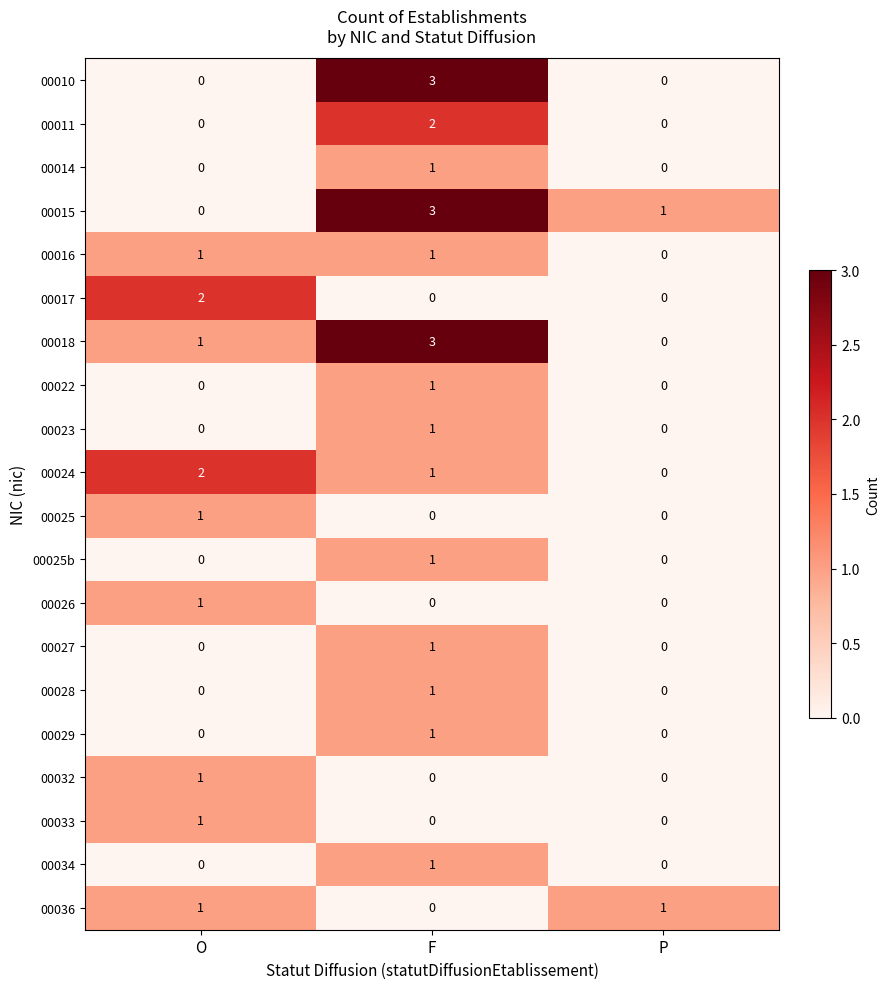

Where is 00018 nearest to the value 1?

O